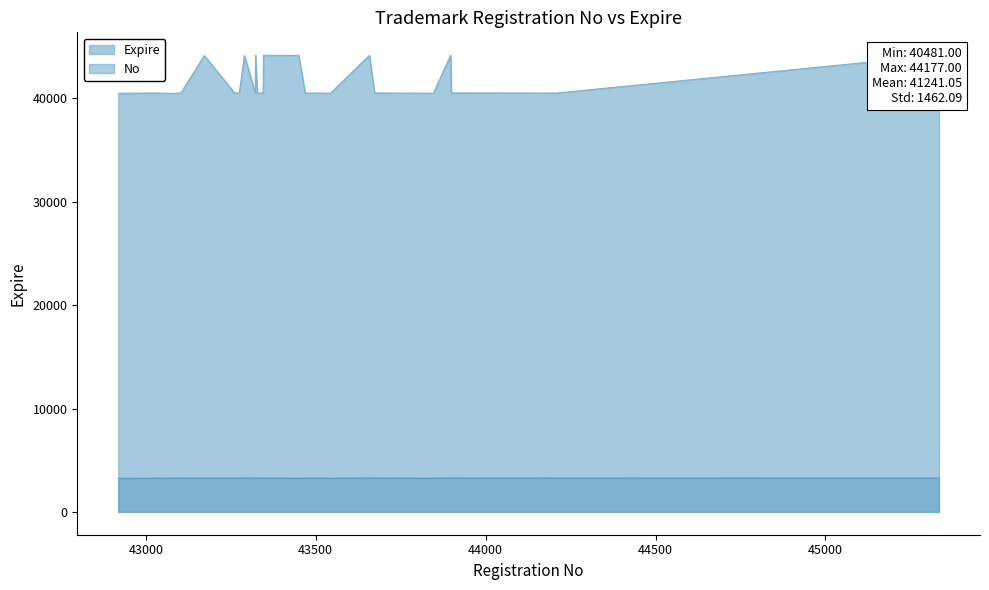

Does the chart display data point markers on the line(s)?

No